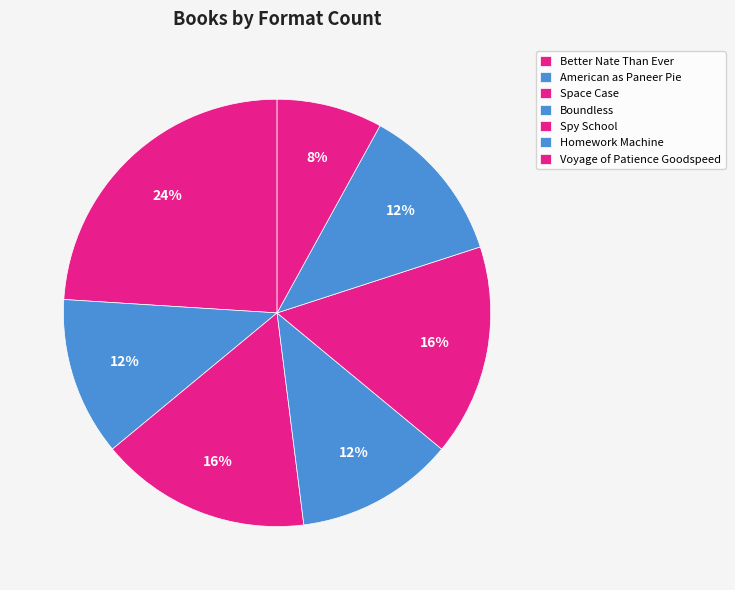

Which slice is the largest?

Better Nate Than Ever